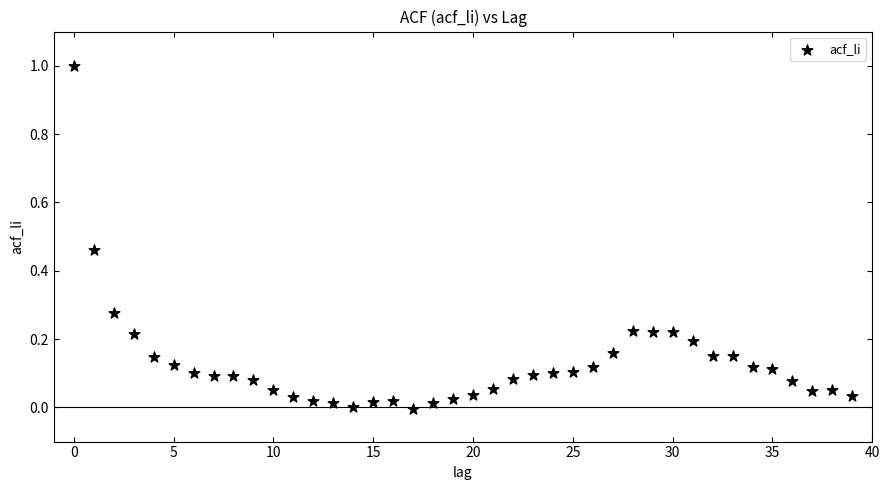

What is the range of Y values (max minus min)?

1.0